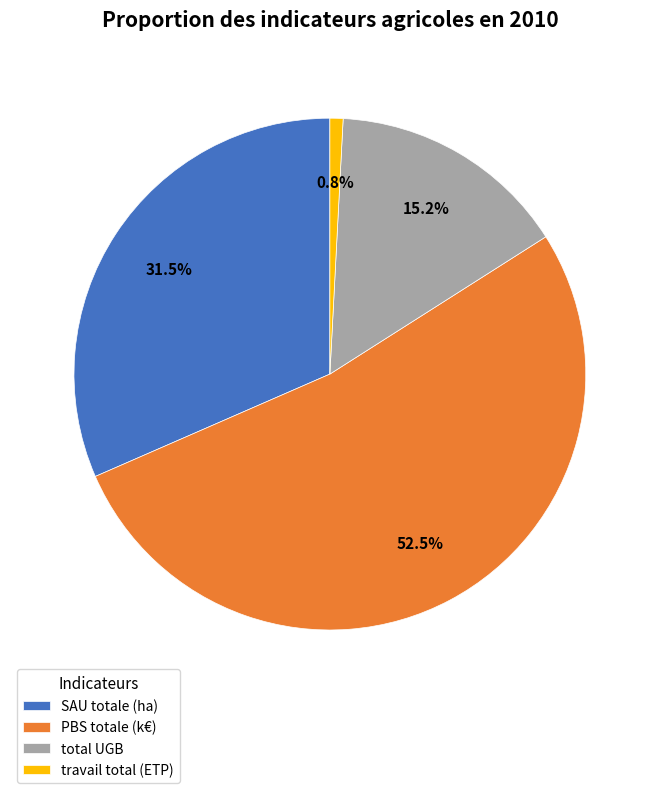

What percentage is the total UGB slice, to the nearest percent?

15%